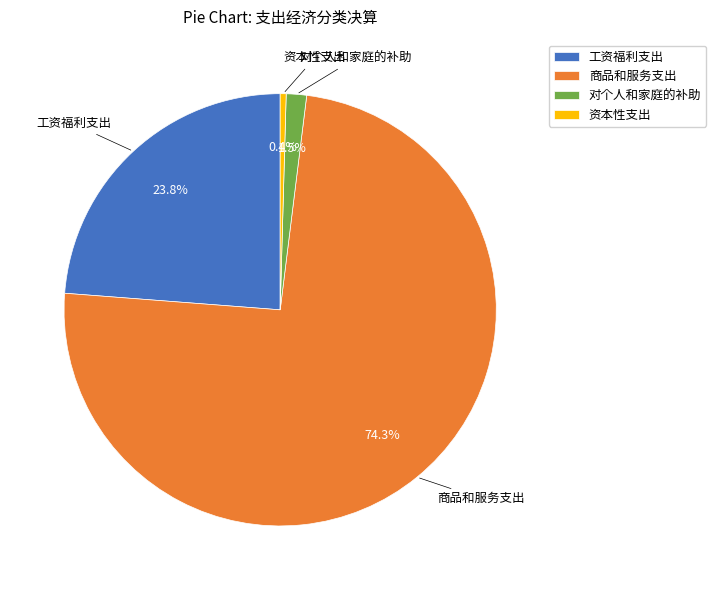

Rank the categories by value from highest to lowest.

商品和服务支出, 工资福利支出, 对个人和家庭的补助, 资本性支出